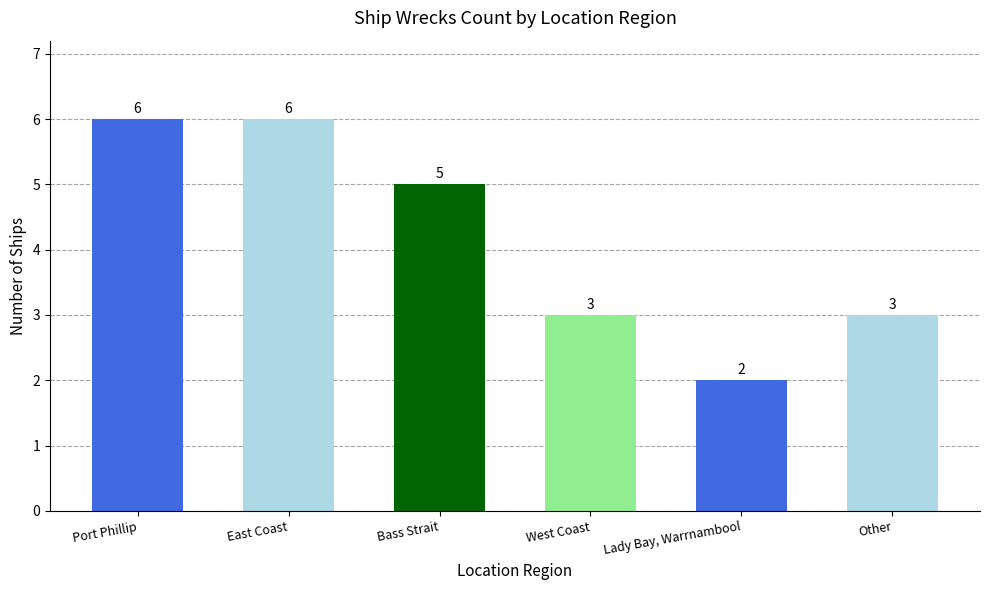

How many bars are there in total?

6